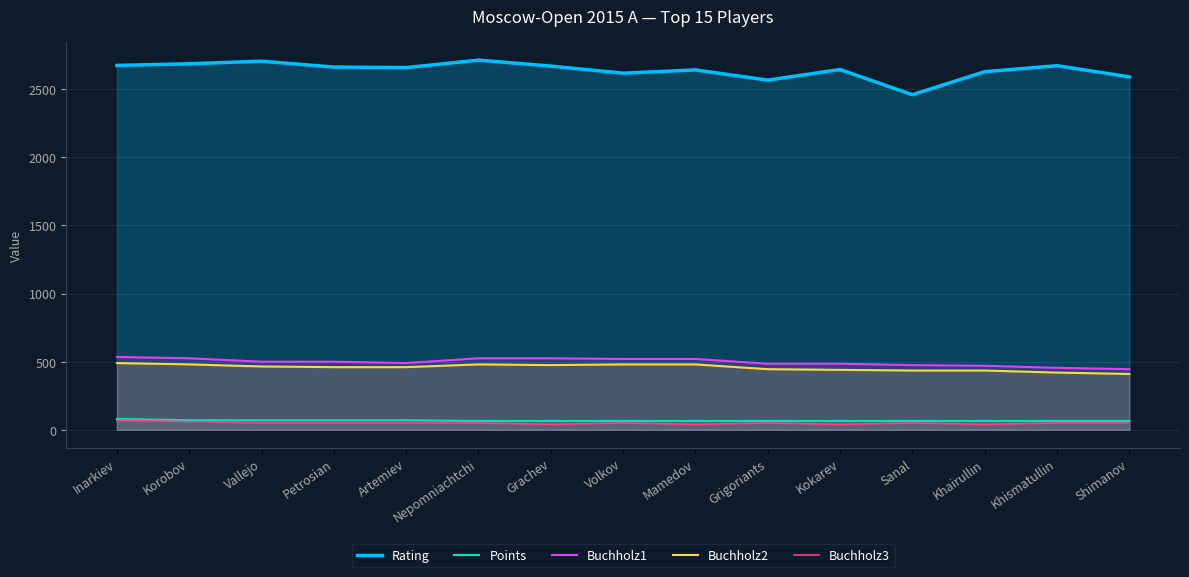

What are all the series names shown in the legend?

Rating, Points, Buchholz1, Buchholz2, Buchholz3